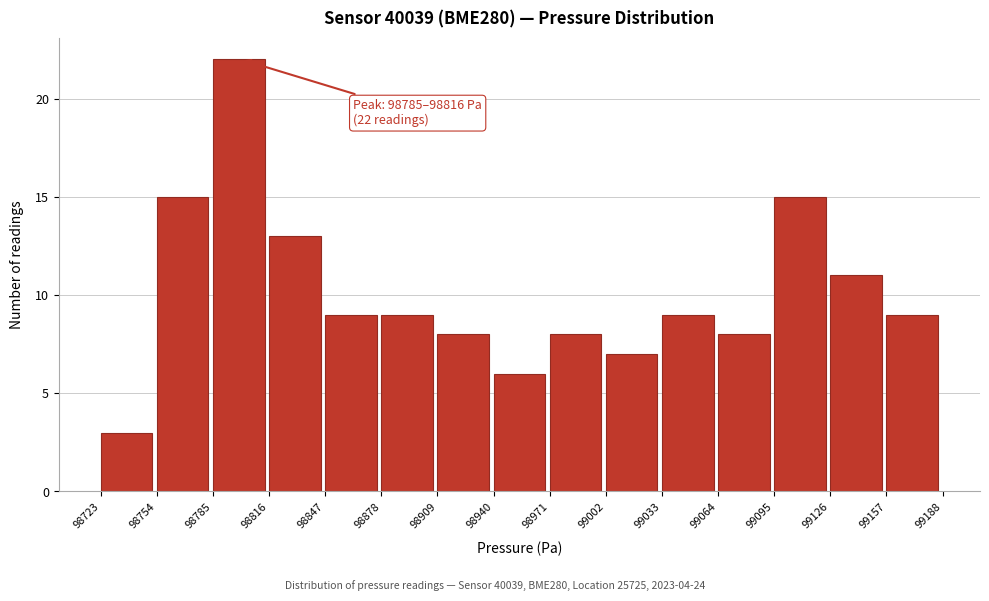

Which range on the x-axis has the tallest bar?

98785 to 98816